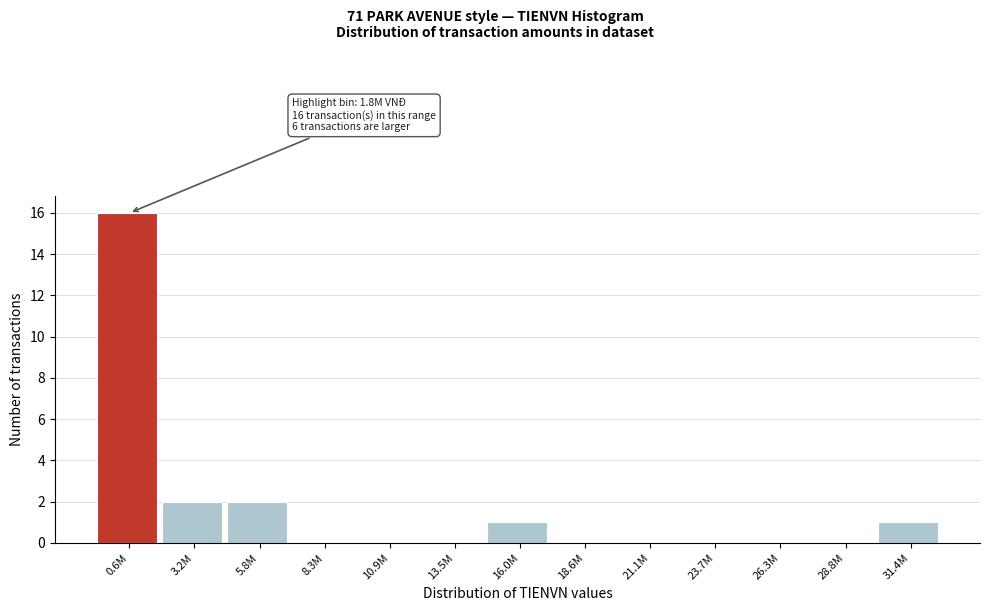

Reading left to right, list all the values displayed in this chart.

0.6M=16	3.2M=2	5.8M=2	8.3M=0	10.9M=0	13.5M=0	16.0M=1	18.6M=0	21.1M=0	23.7M=0	26.3M=0	28.8M=0	31.4M=1